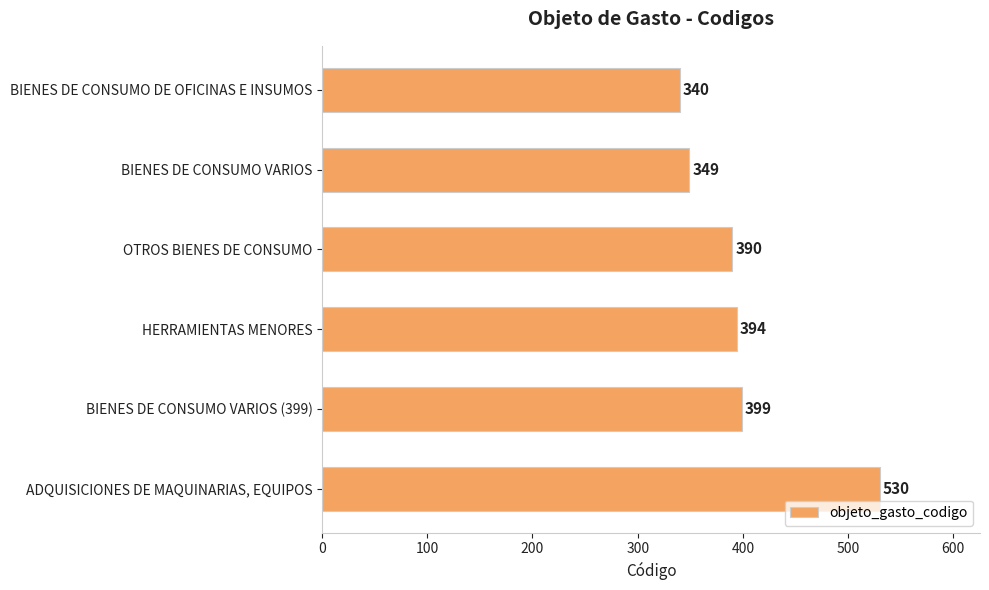

Rank the categories by value from highest to lowest.

ADQUISICIONES DE MAQUINARIAS, EQUIPOS, BIENES DE CONSUMO VARIOS (399), HERRAMIENTAS MENORES, OTROS BIENES DE CONSUMO, BIENES DE CONSUMO VARIOS, BIENES DE CONSUMO DE OFICINAS E INSUMOS